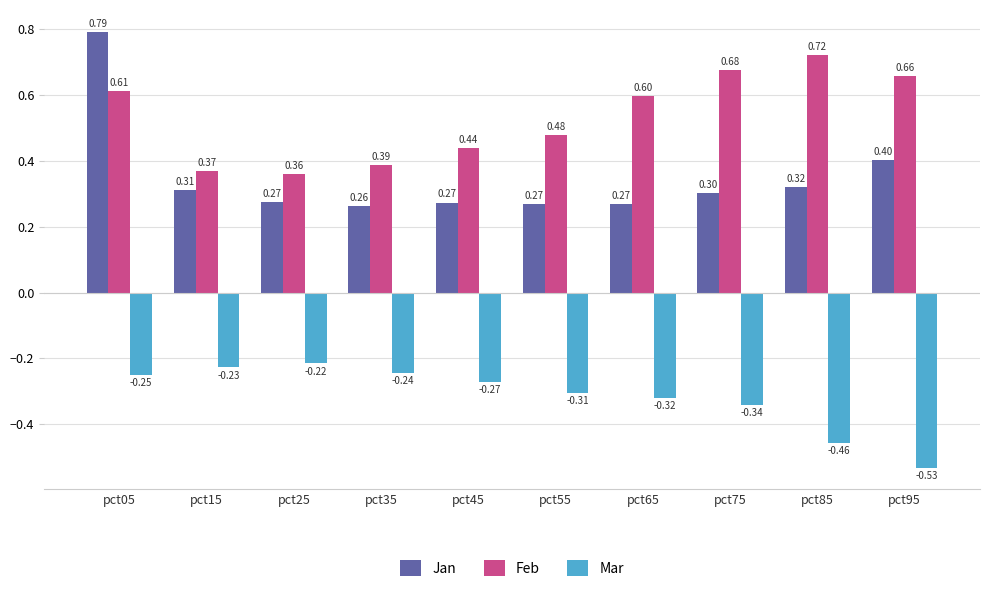

Which category has the lowest value across all series?

pct95